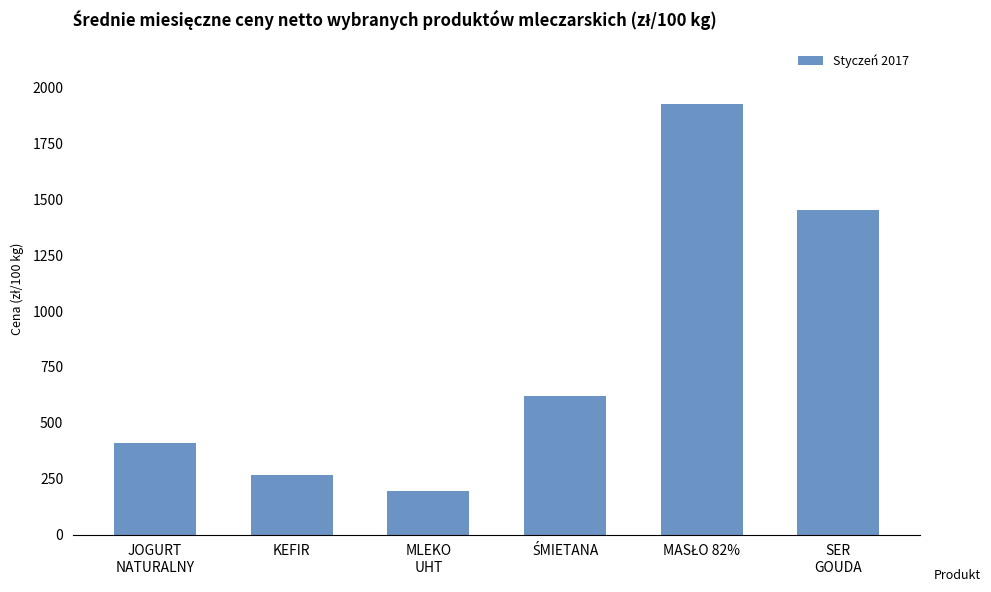

Reading right to left, what are all the values shown in this chart?

1452.5	1926.1	620.5	193.3	264.2	410.6